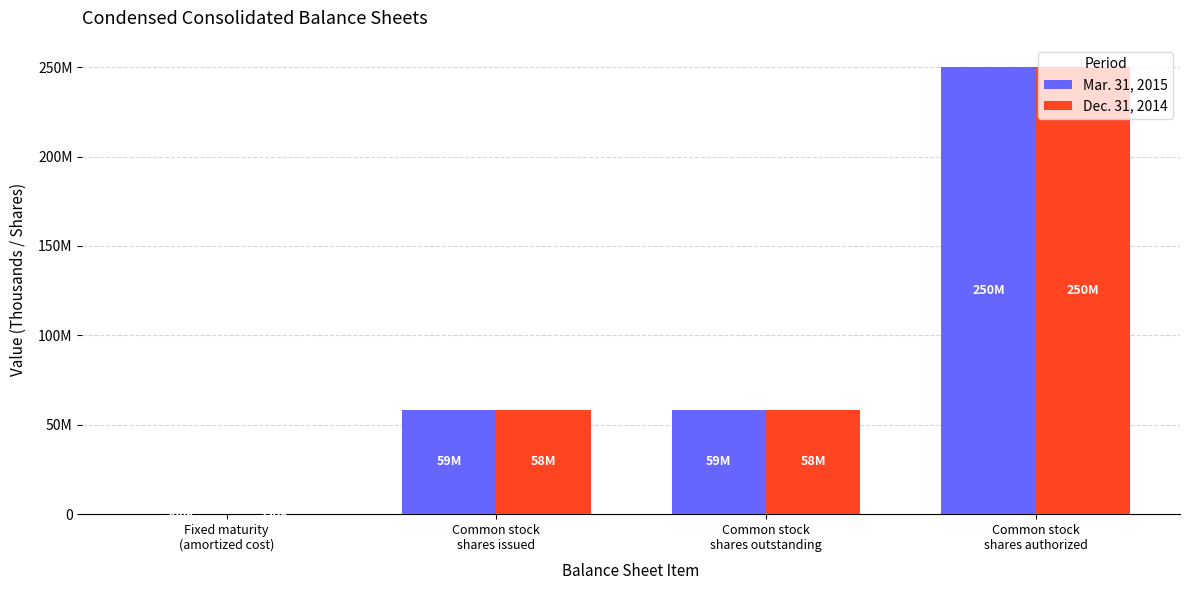

What are all the series names shown in the legend?

Mar. 31, 2015, Dec. 31, 2014